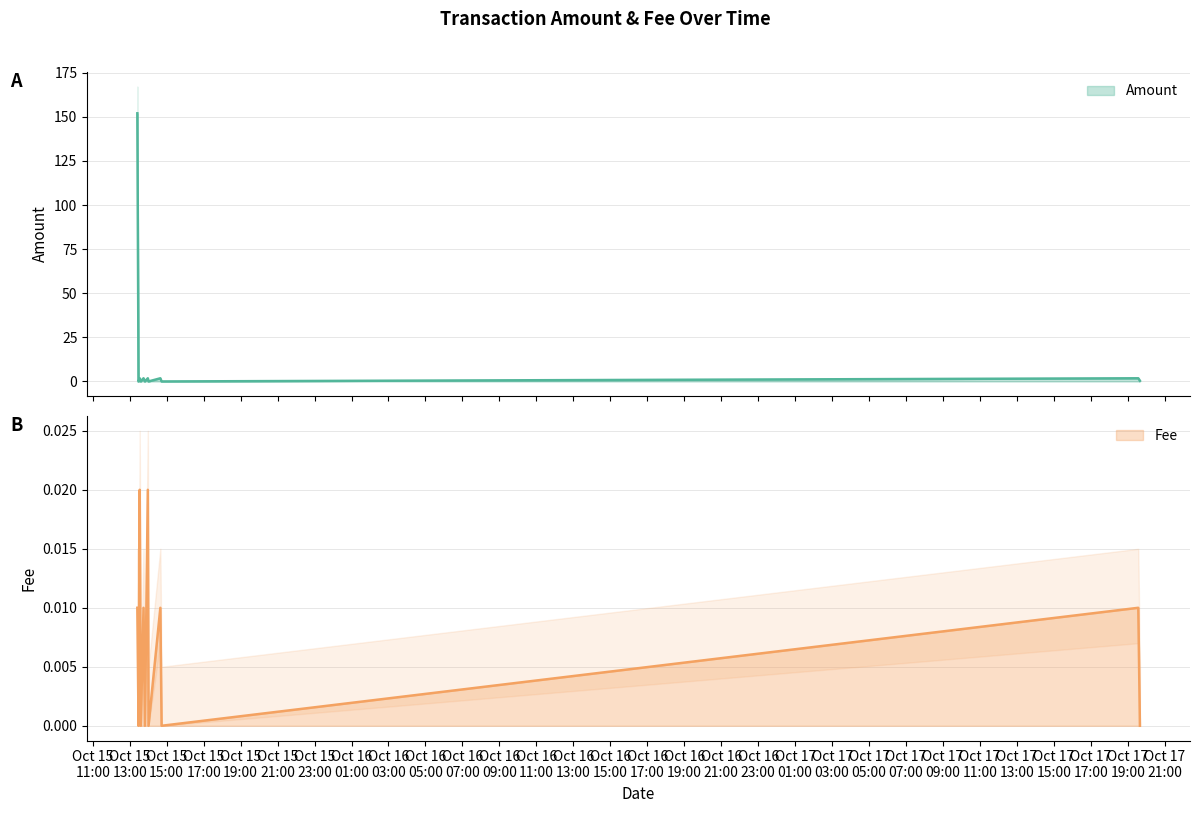

How many lines are shown in the chart?

2